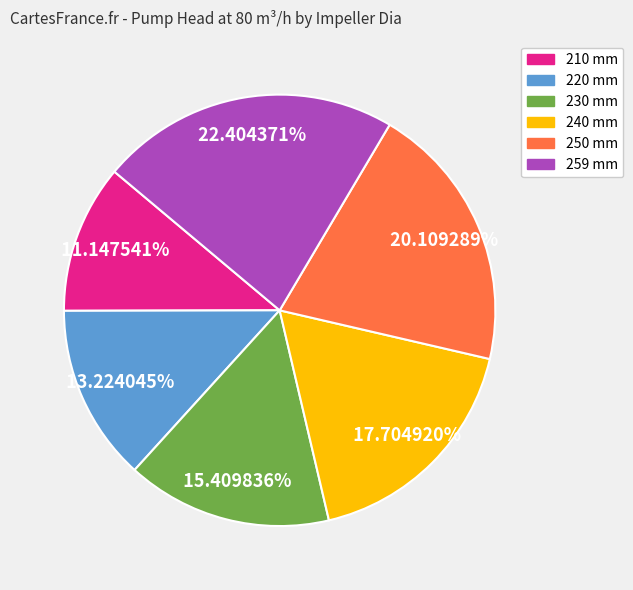

Count the number of slices in the pie.

6